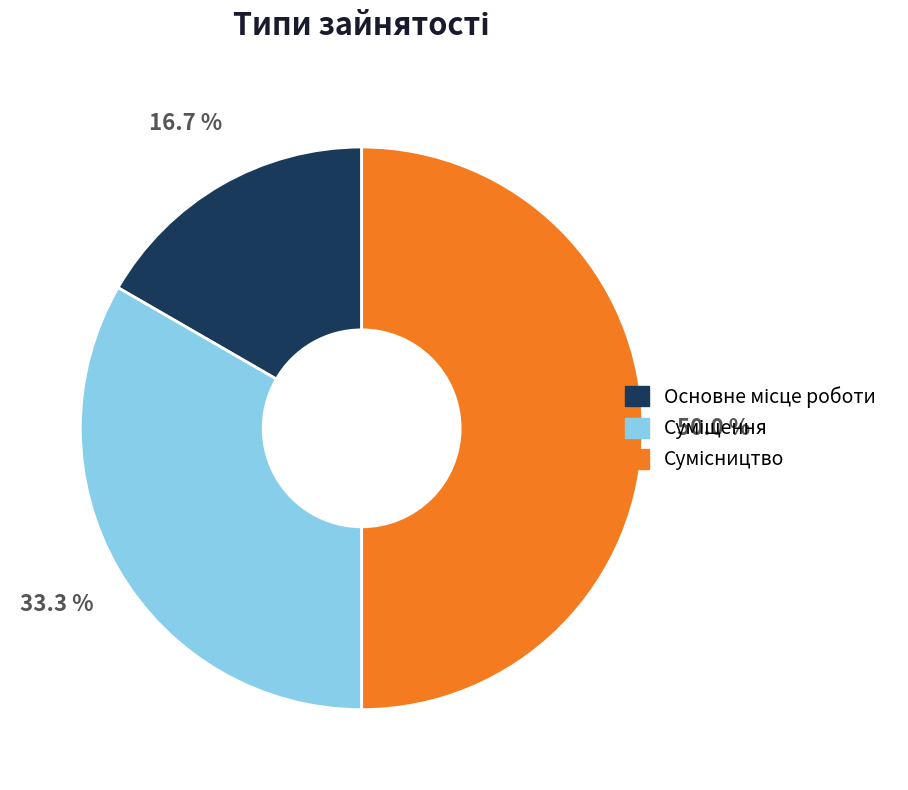

Which category has the smallest portion of the pie?

Основне місце роботи